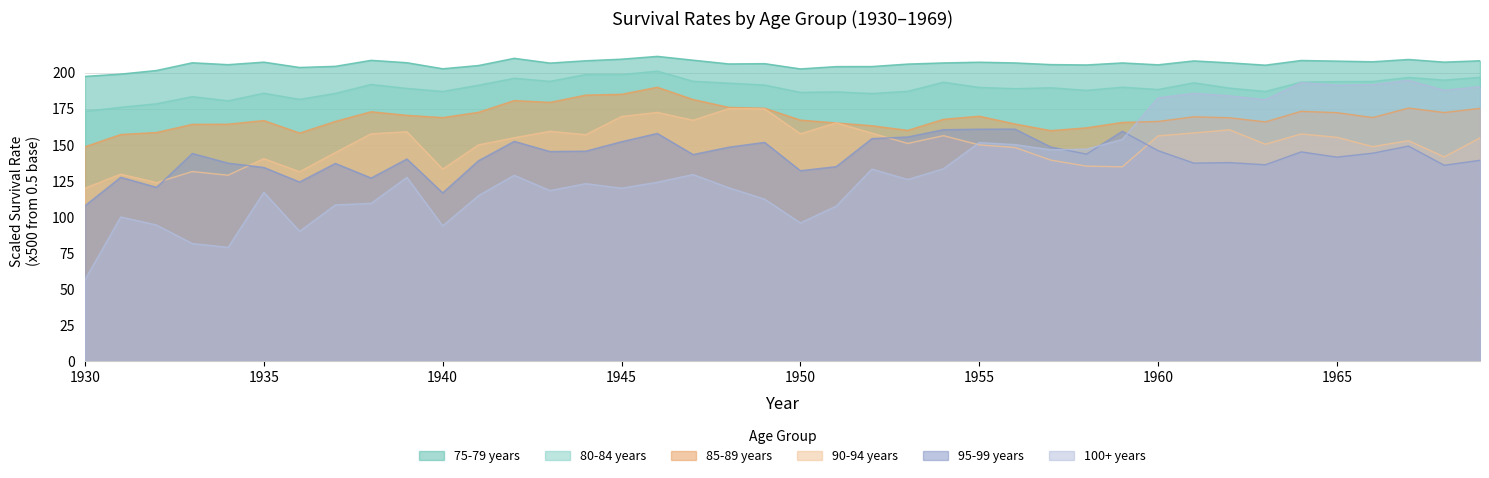

What is the difference between the 85-89 years values at 1940 and 1962?

0.1